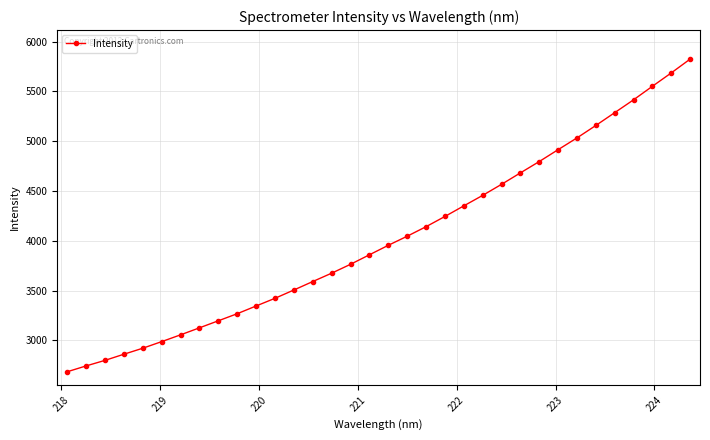

What is the difference between the second highest and second lowest values?

2941.0